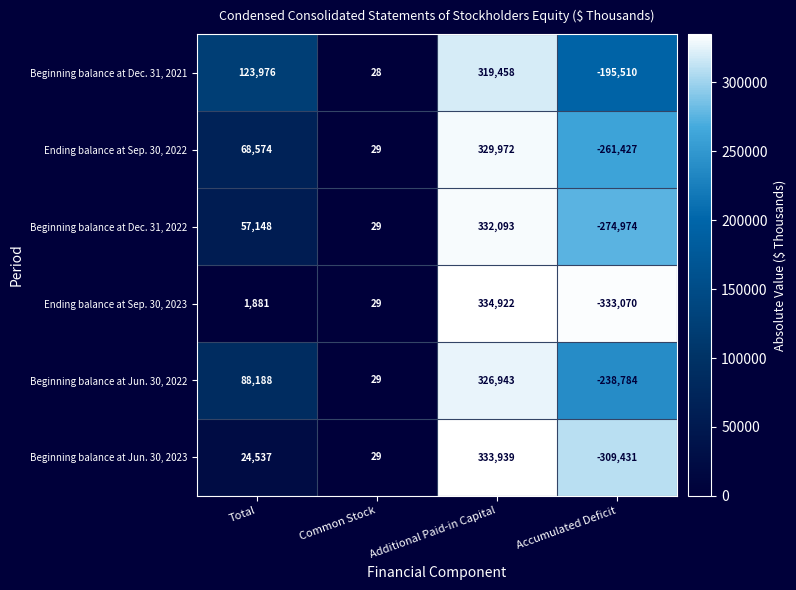

Reading left to right, transcribe all the data shown in this chart.

Beginning balance at Dec. 31, 2021: Total=123976	Common Stock=28	Additional Paid-in Capital=319458	Accumulated Deficit=-195510
Ending balance at Sep. 30, 2022: Total=68574	Common Stock=29	Additional Paid-in Capital=329972	Accumulated Deficit=-261427
Beginning balance at Dec. 31, 2022: Total=57148	Common Stock=29	Additional Paid-in Capital=332093	Accumulated Deficit=-274974
Ending balance at Sep. 30, 2023: Total=1881	Common Stock=29	Additional Paid-in Capital=334922	Accumulated Deficit=-333070
Beginning balance at Jun. 30, 2022: Total=88188	Common Stock=29	Additional Paid-in Capital=326943	Accumulated Deficit=-238784
Beginning balance at Jun. 30, 2023: Total=24537	Common Stock=29	Additional Paid-in Capital=333939	Accumulated Deficit=-309431